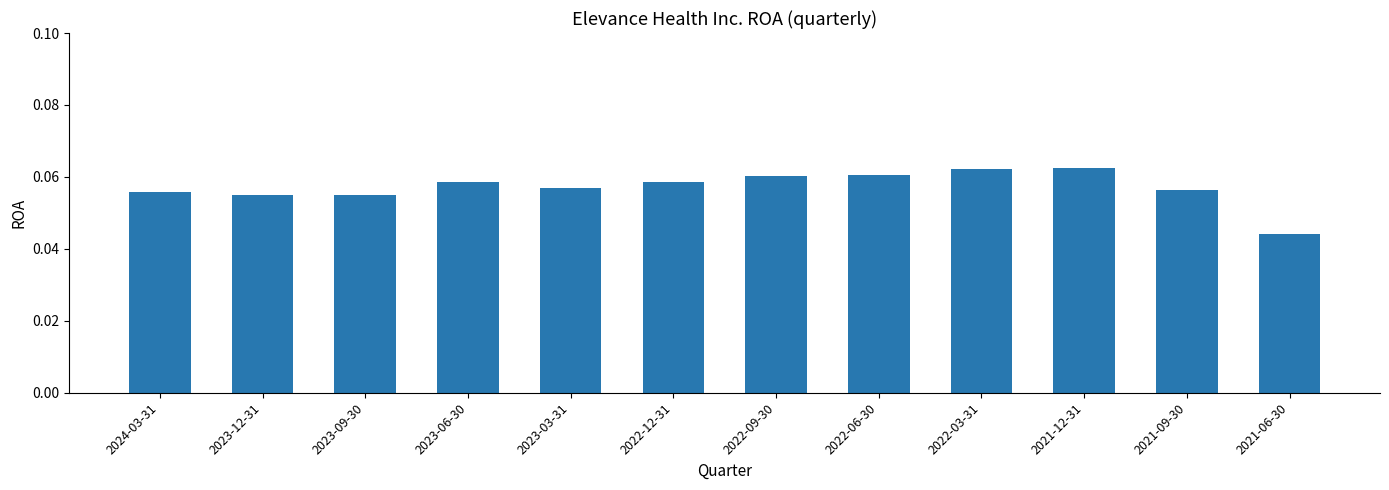

What position from the left is 2023-06-30?

4